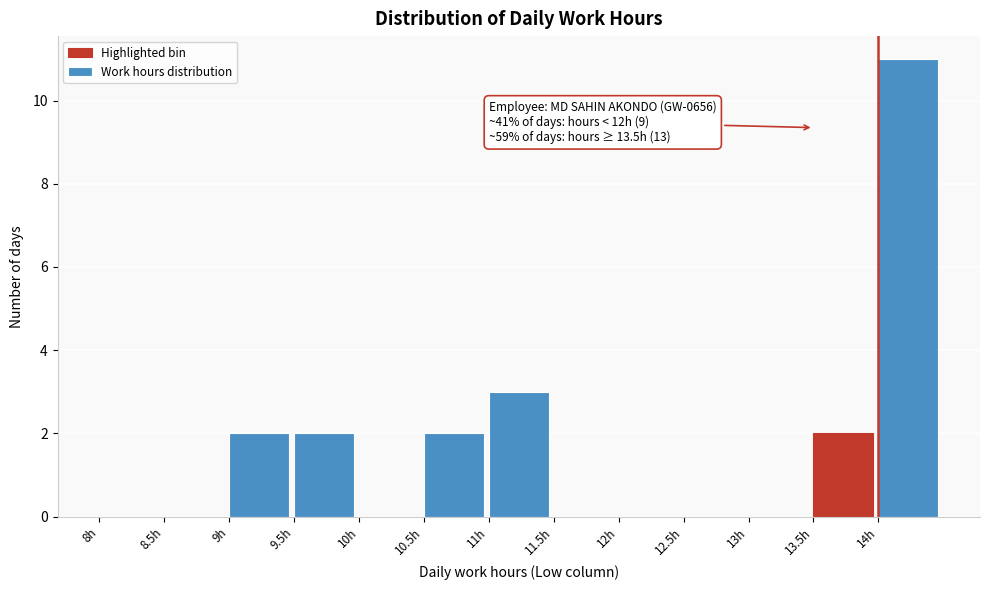

Over which range of the x-axis is the bar tallest?

14.0 to 14.5